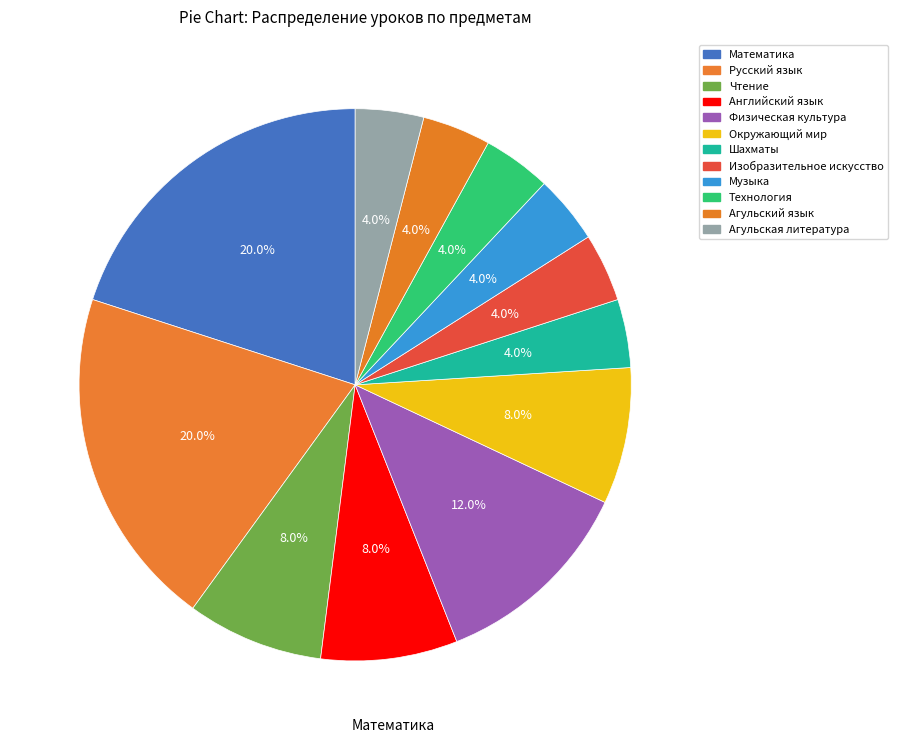

What percentage do Шахматы and Музыка together represent?

8.0%